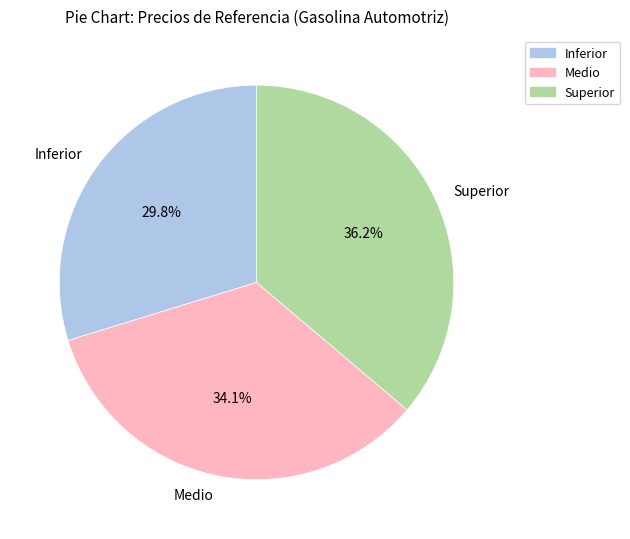

What is the total percentage of Medio and Superior?

70.2%